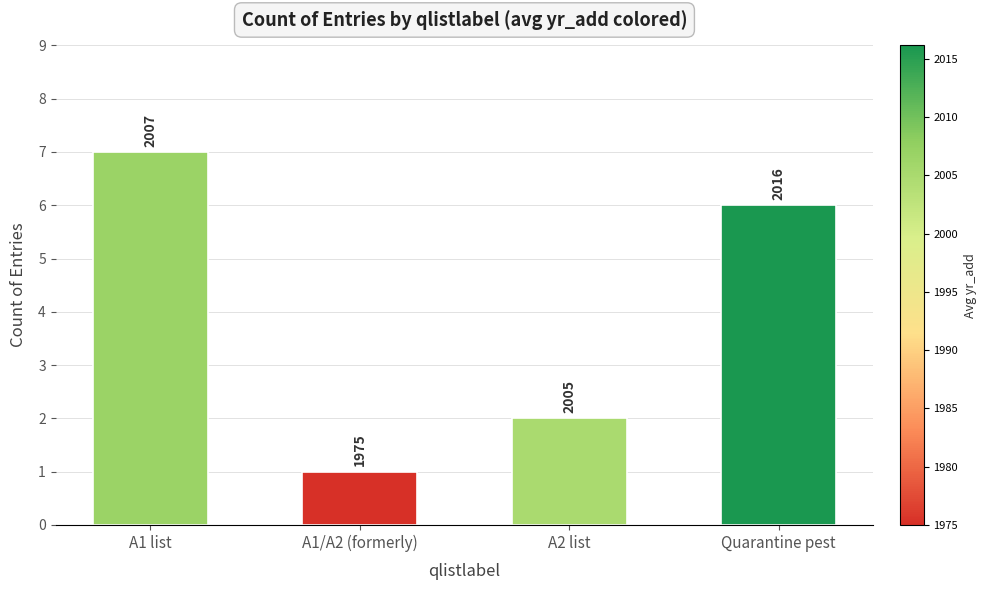

What is the label of the 4th bar from the right?

A1 list